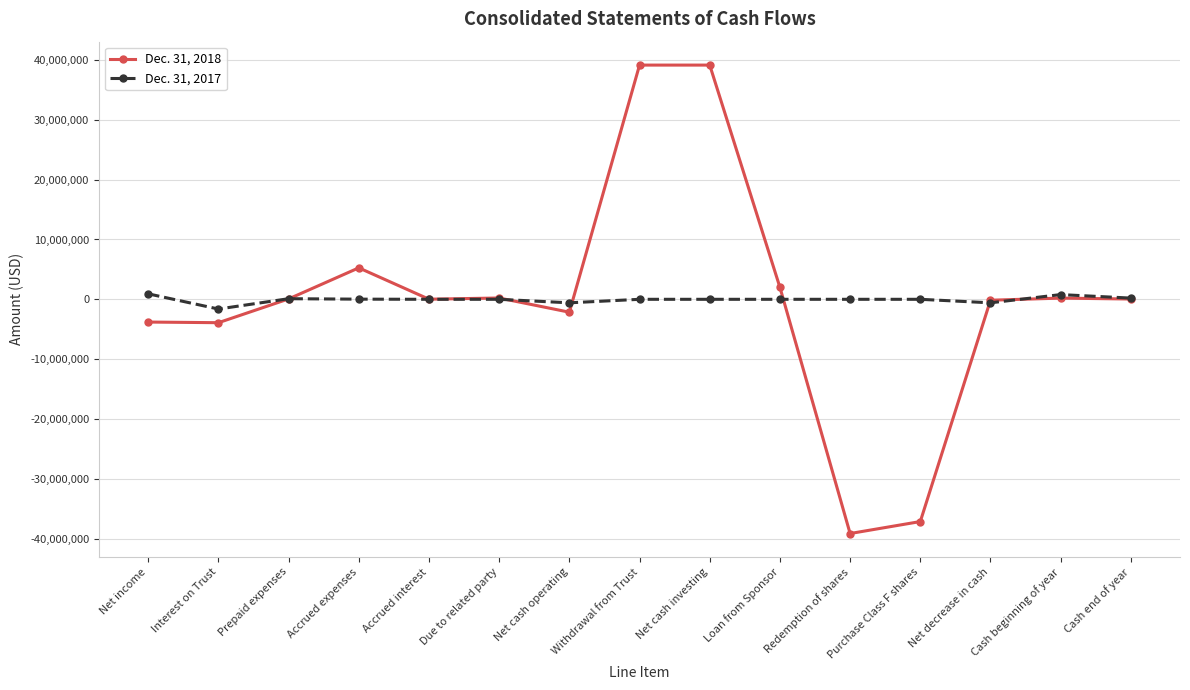

Where is the first local minimum for Dec. 31, 2017?

Interest on Trust